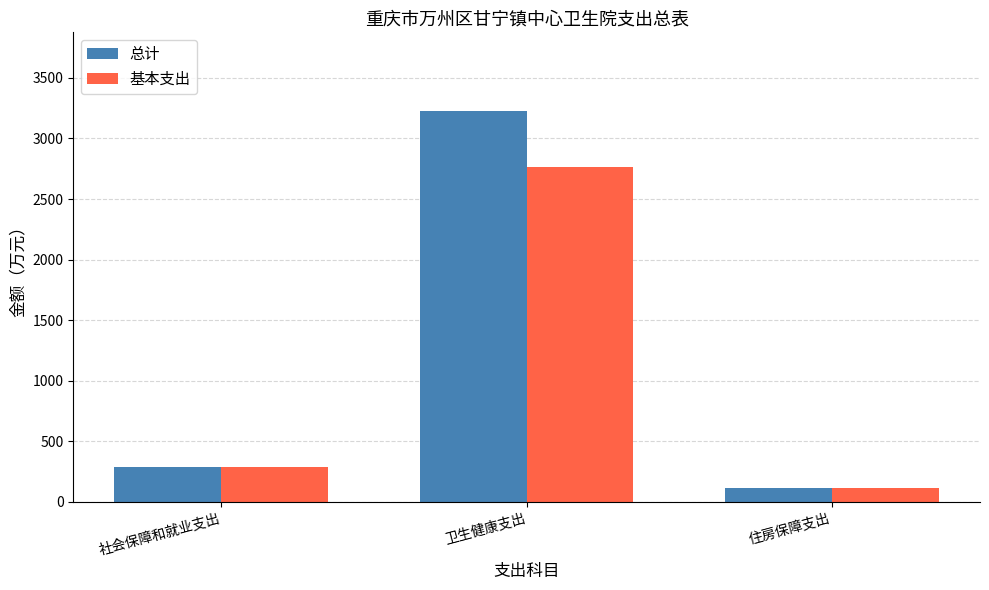

At which category is the sum across all series the highest?

卫生健康支出